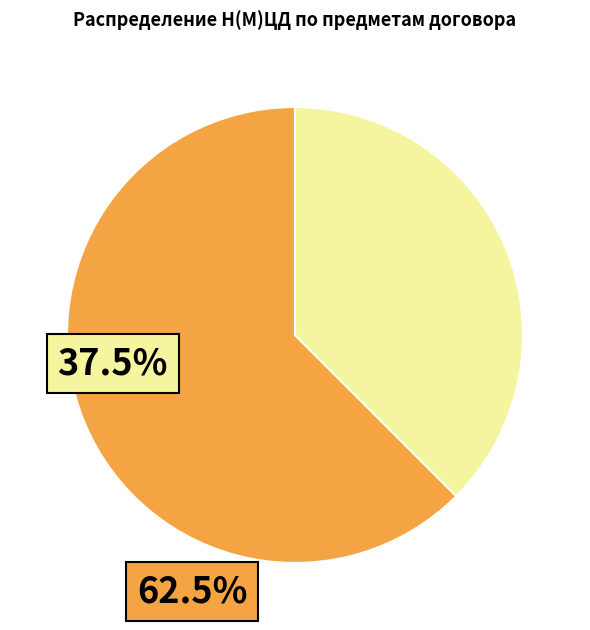

How many slices are in this pie chart?

2